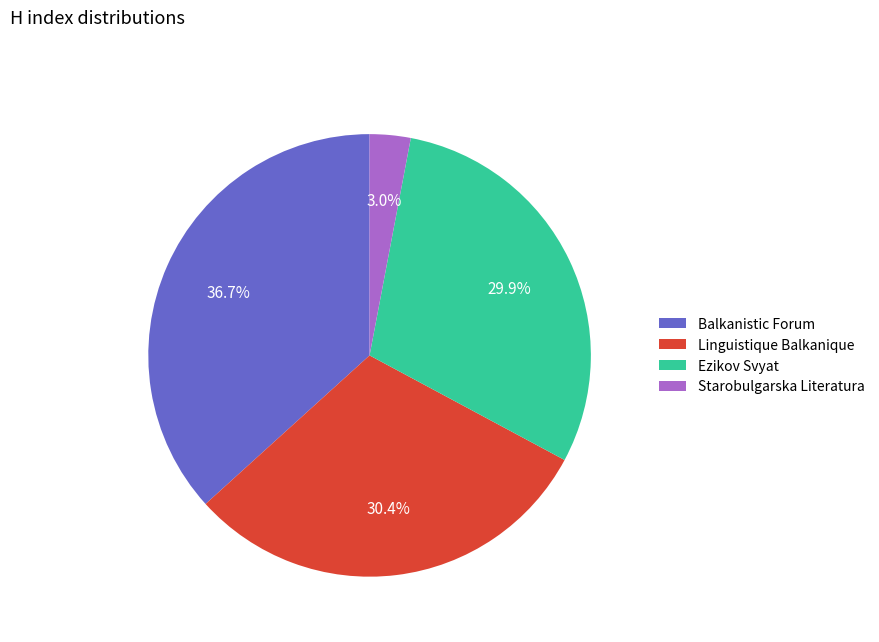

To the nearest percent, what is the difference between the largest and smallest slice percentages?

34%